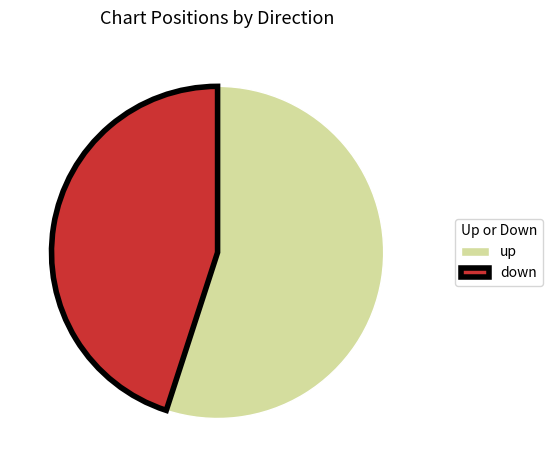

Rank the categories by value from highest to lowest.

up, down